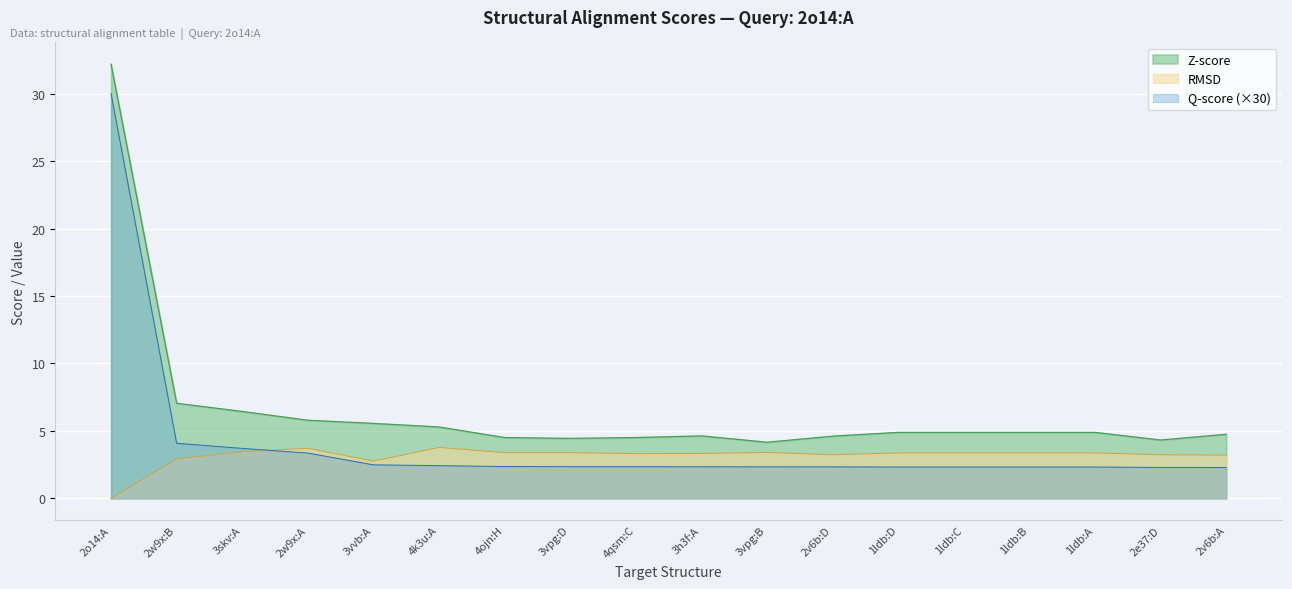

True or false: Z-score and RMSD cross at least once.

False